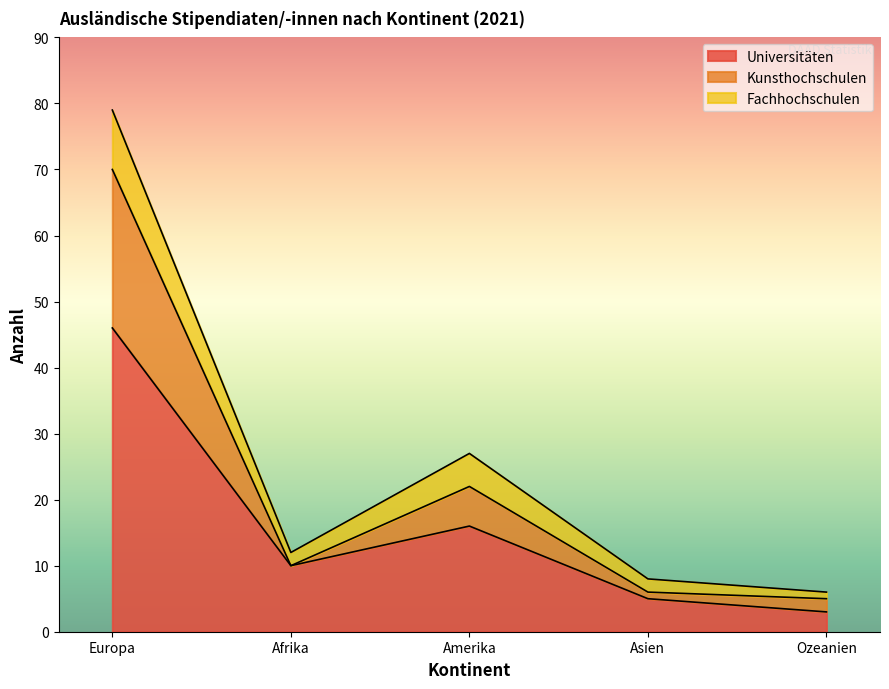

What is the label of the 4th point from the left?

Asien